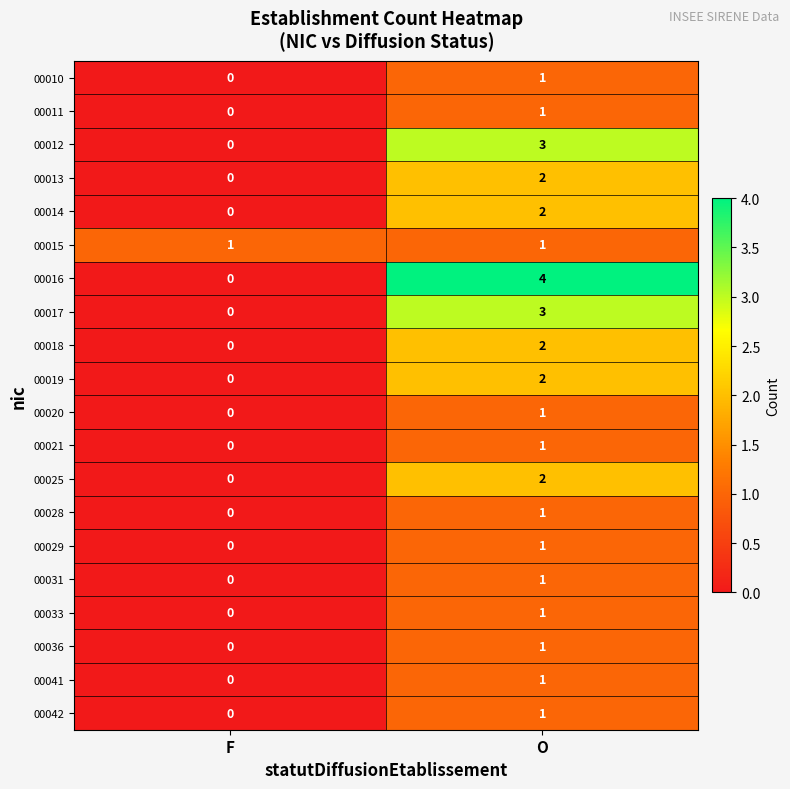

Which series has the widest spread of values?

00016